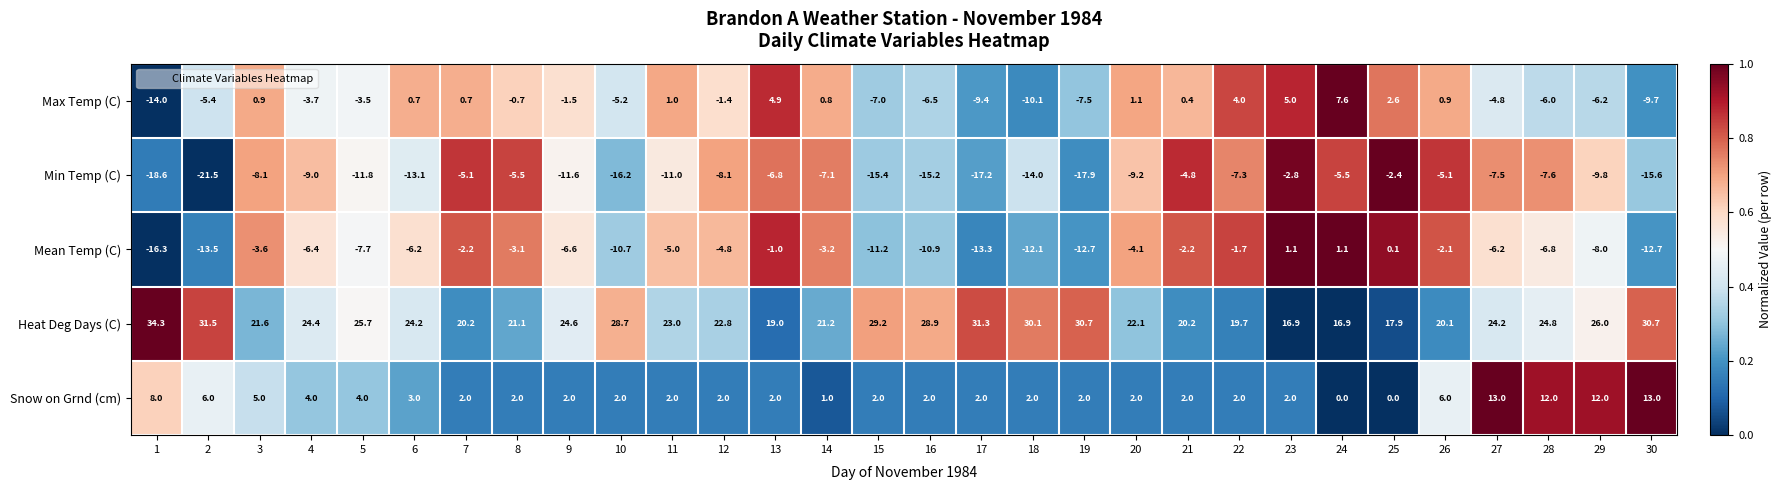

At which label is Heat Deg Days (C) closest to 25?

28